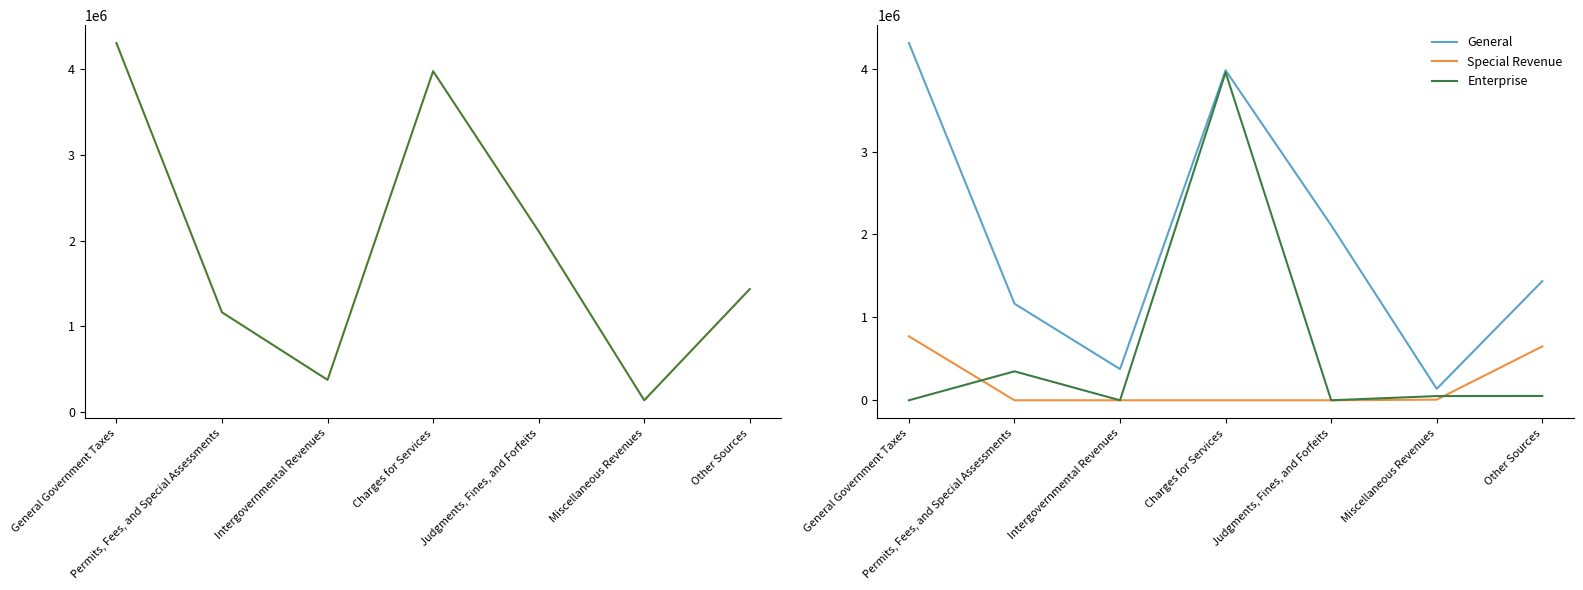

How many interior local valleys does the General series have?

2